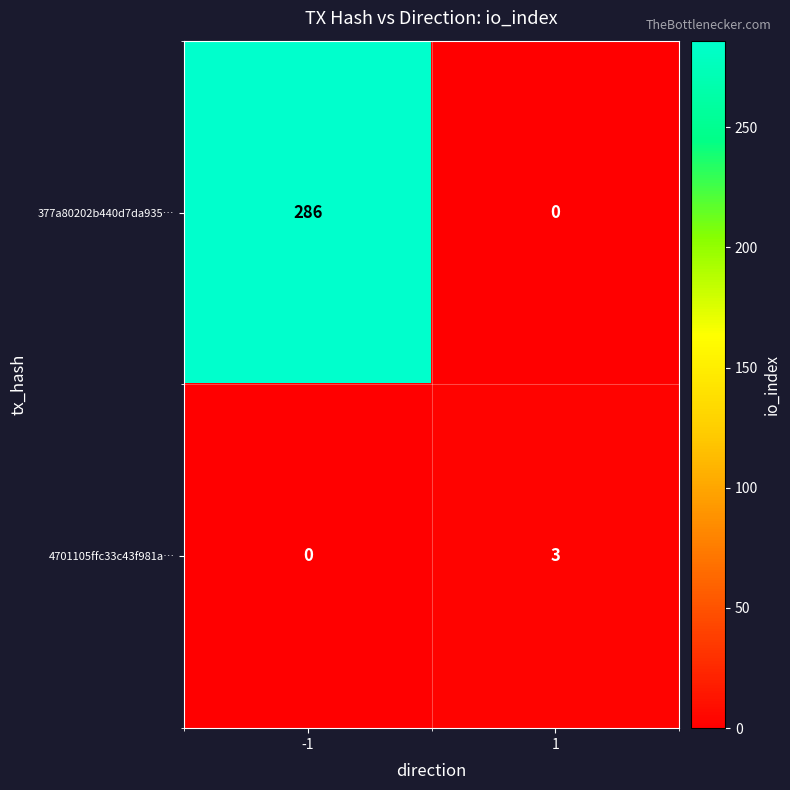

The 4701105ffc33c43f981a… series shows 3 at 1. True or false?

True